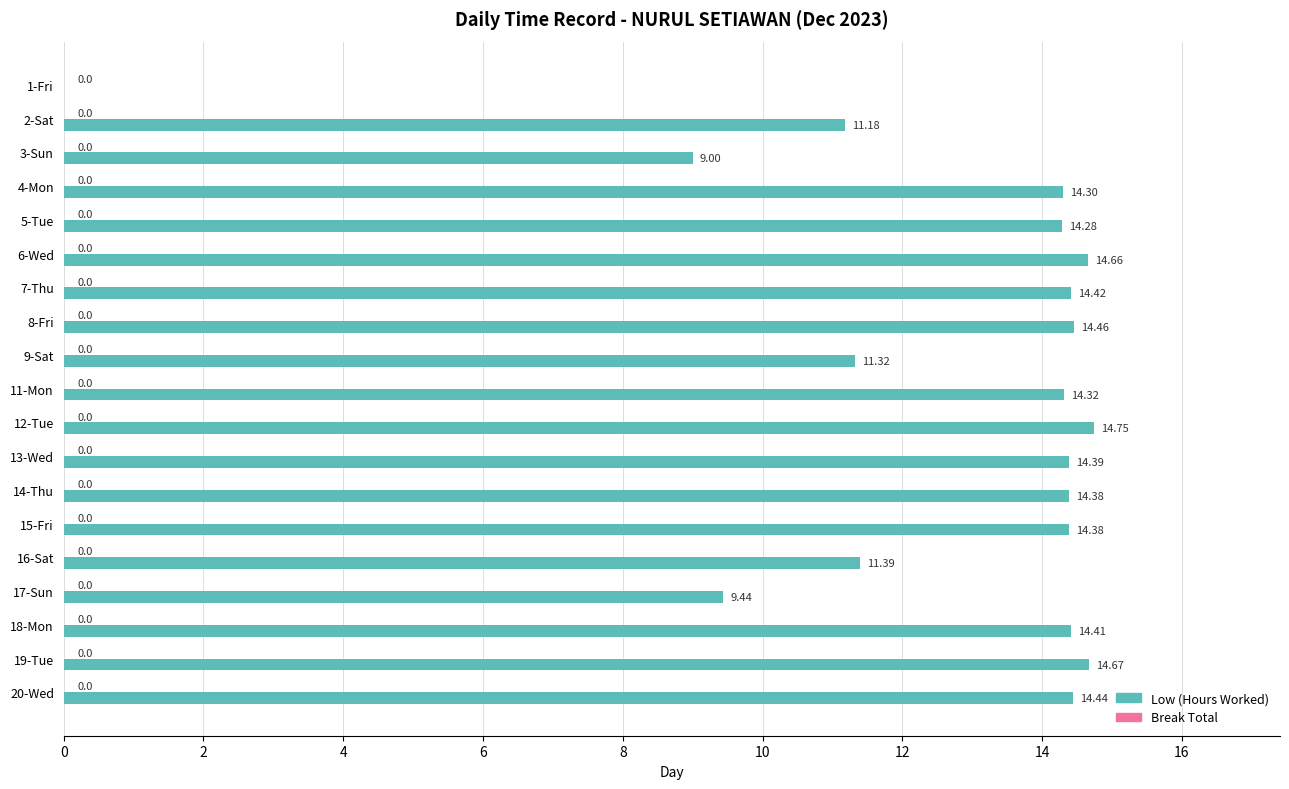

Count the number of categories in the chart.

19